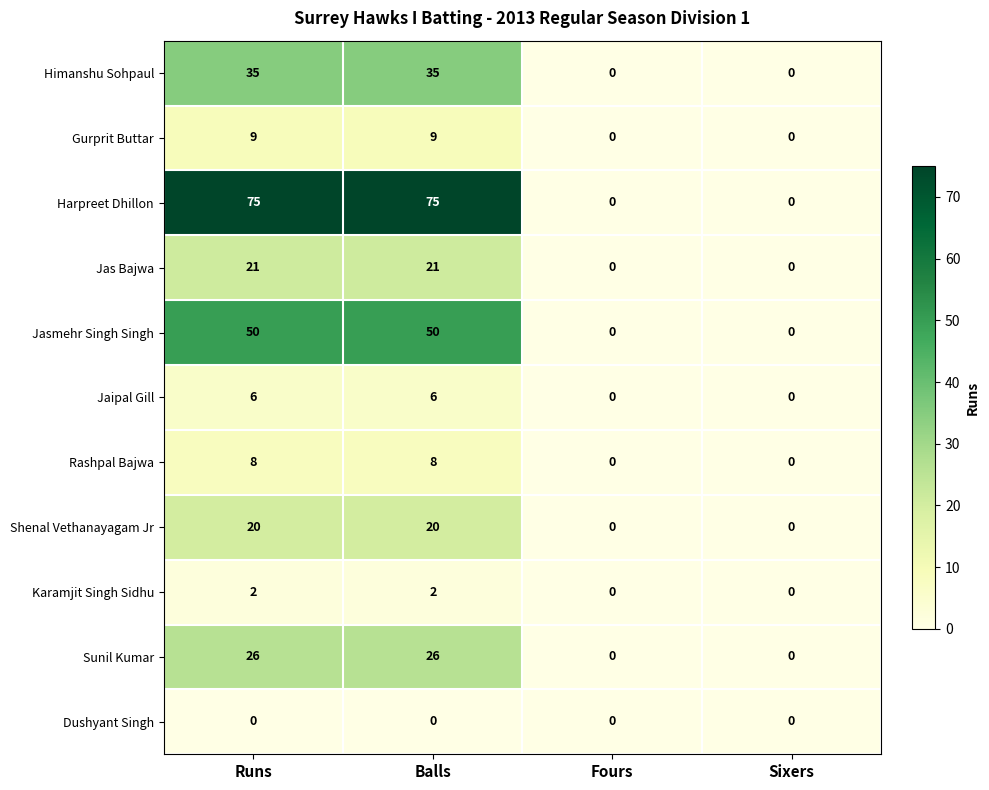

What is the spread (max minus min) of values at Runs?

75